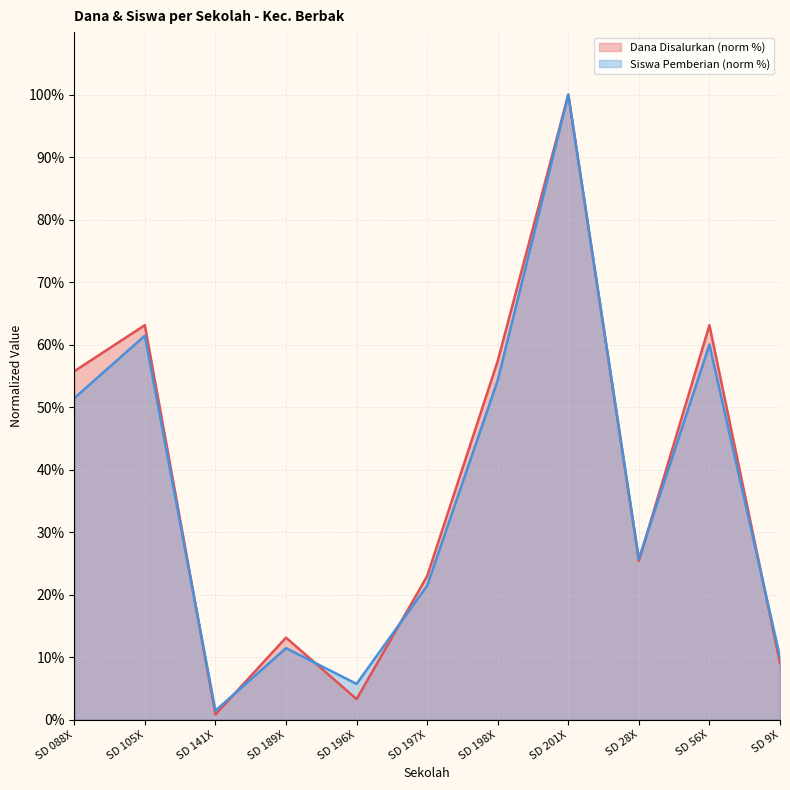

Read the Dana Disalurkan value at SD 105X.

63.1